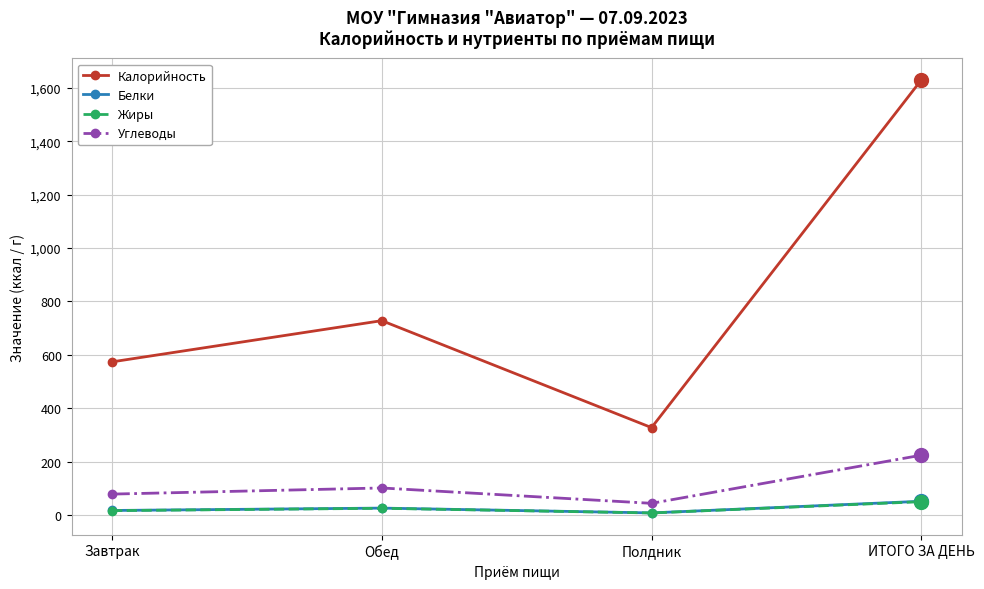

What are all the series names shown in the legend?

Калорийность, Белки, Жиры, Углеводы